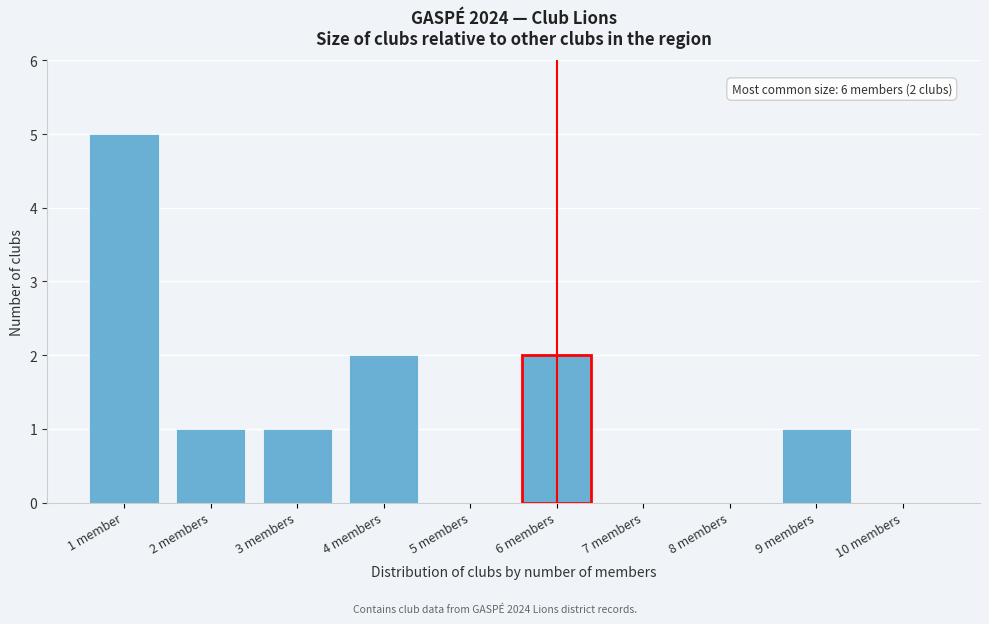

Reading right to left, what are all the values shown in this chart?

10 members=0	9 members=1	8 members=0	7 members=0	6 members=2	5 members=0	4 members=2	3 members=1	2 members=1	1 member=5